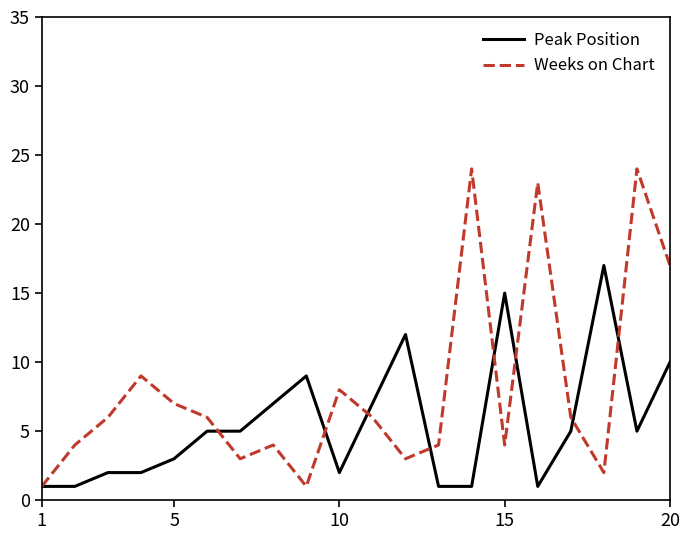

Reading left to right, what are all the values shown in this chart?

Peak Position: 1	1	2	2	3	5	5	7	9	2	7	12	1	1	15	1	5	17	5	10
Weeks on Chart: 1	4	6	9	7	6	3	4	1	8	6	3	4	24	4	23	6	2	24	17